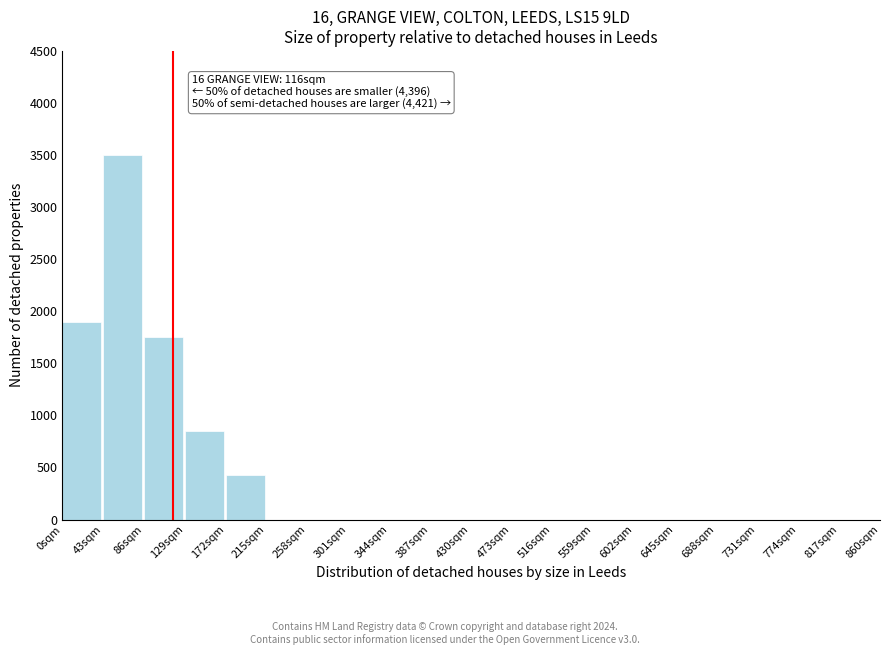

Reading left to right, list all the values displayed in this chart.

0sqm=1900	43sqm=3500	86sqm=1750	129sqm=850	172sqm=430	215sqm=0	258sqm=0	301sqm=0	344sqm=0	387sqm=0	430sqm=0	473sqm=0	516sqm=0	559sqm=0	602sqm=0	645sqm=0	688sqm=0	731sqm=0	774sqm=0	817sqm=0